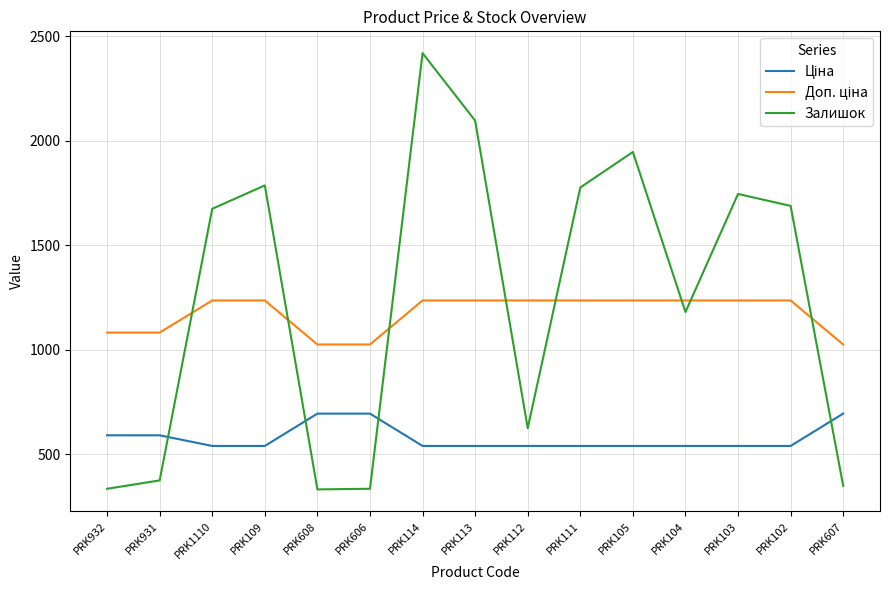

What is the spread (max minus min) of values at PRK113?

1557.0